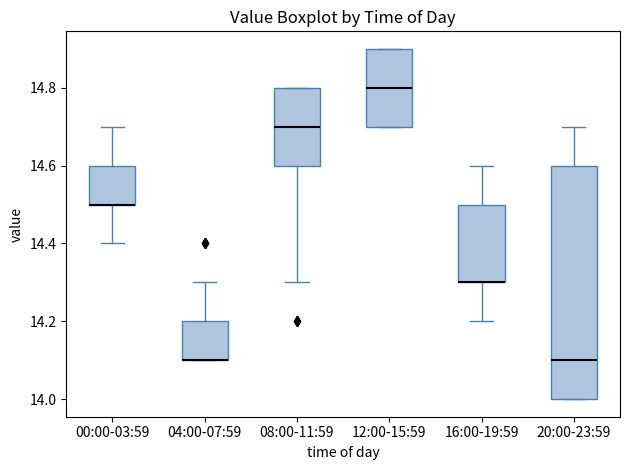

Reading left to right, transcribe this box plot: for each box, give where its median line is, the range the box spans, and where its two whiskers end, as read against the y-axis. The values are not printed on the chart, so give them approximately, as read against the axis.

00:00-03:59: median 14.5 (drawn on the box's lower edge), box 14.5 to 14.6, whiskers 14.4 to 14.7
04:00-07:59: median 14.1 (drawn on the box's lower edge), box 14.1 to 14.2, whiskers 14.1 to 14.3
08:00-11:59: median 14.7, box 14.6 to 14.8, whiskers 14.3 to 14.8
12:00-15:59: median 14.8, box 14.7 to 14.9, whiskers 14.7 to 14.9
16:00-19:59: median 14.3 (drawn on the box's lower edge), box 14.3 to 14.5, whiskers 14.2 to 14.6
20:00-23:59: median 14.1, box 14.0 to 14.6, whiskers 14.0 to 14.7